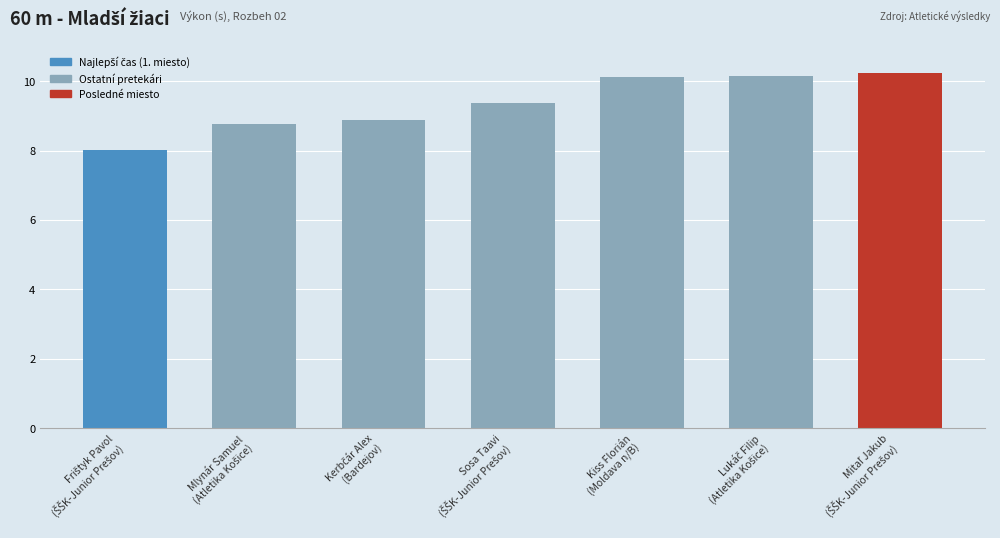

What is the difference between the maximum and minimum values?

2.2